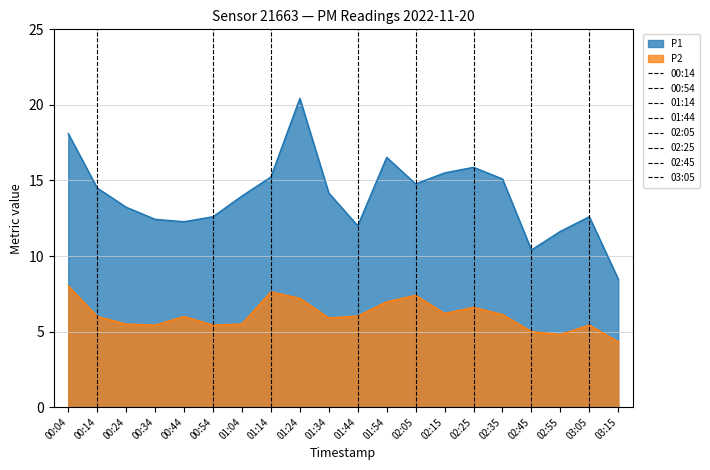

What is the label of the 5th point from the right?

02:35